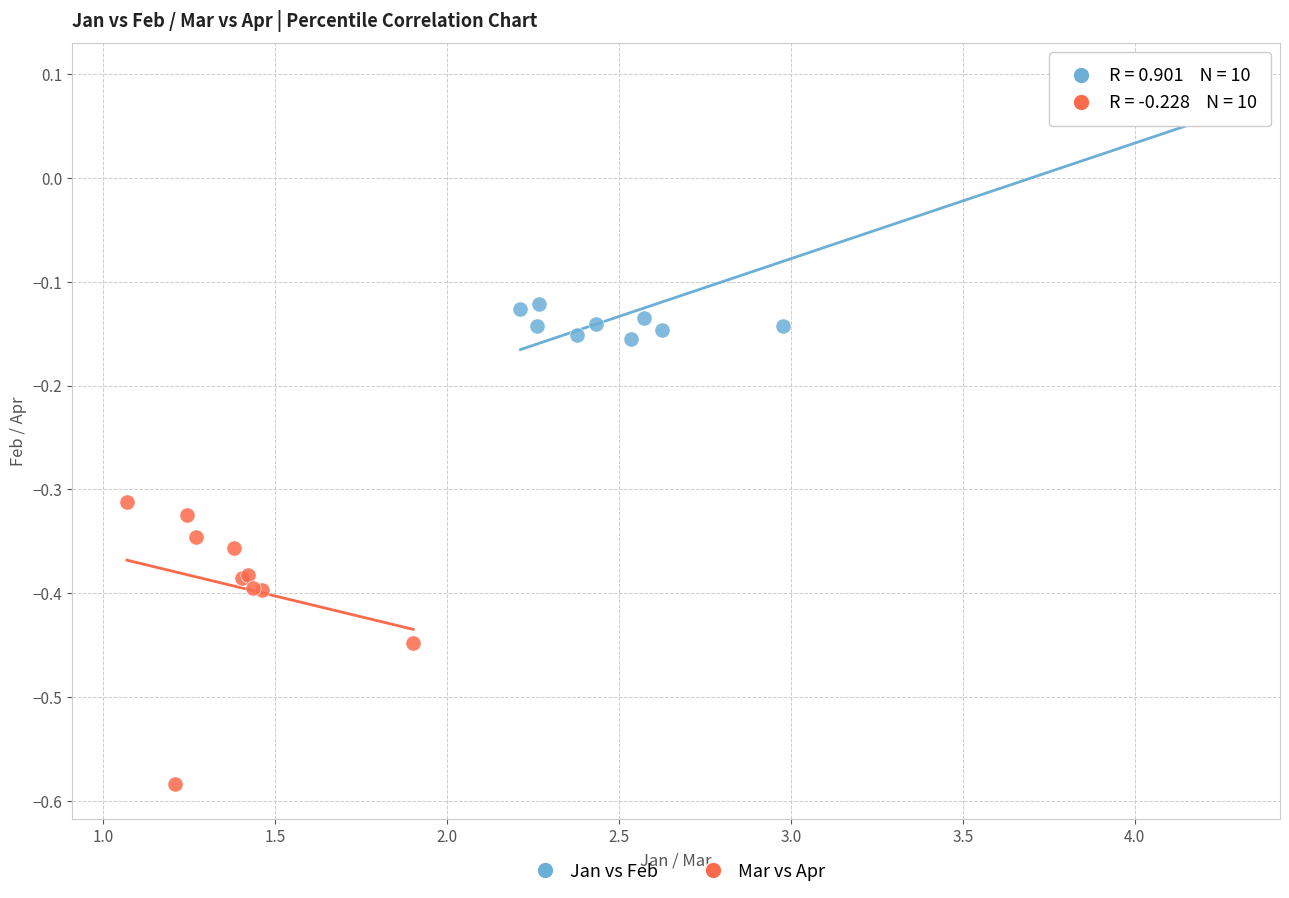

Which series contains the highest Y value?

Jan vs Feb